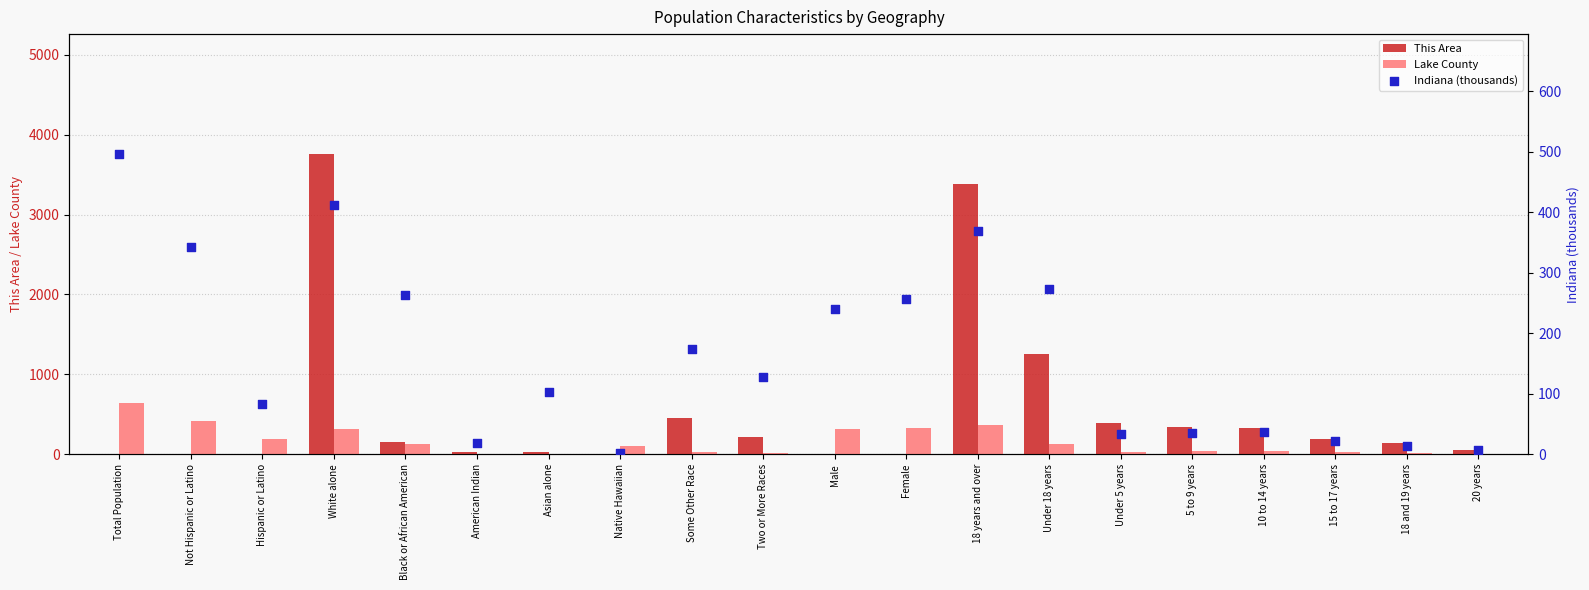

What is the total value across all series at Two or More Races?

354.9